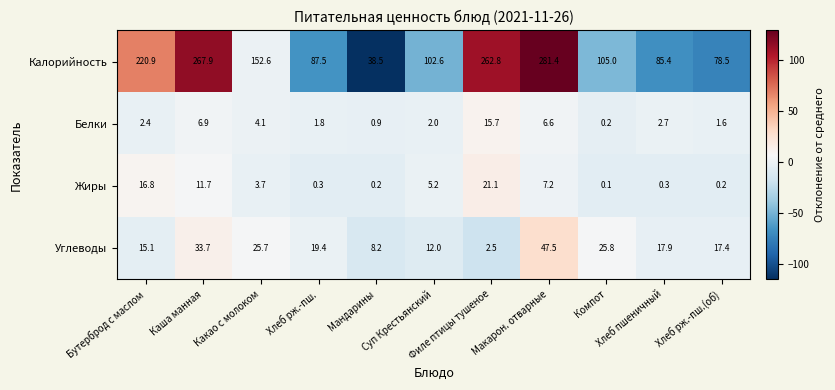

Which series has the largest total across all categories?

Калорийность